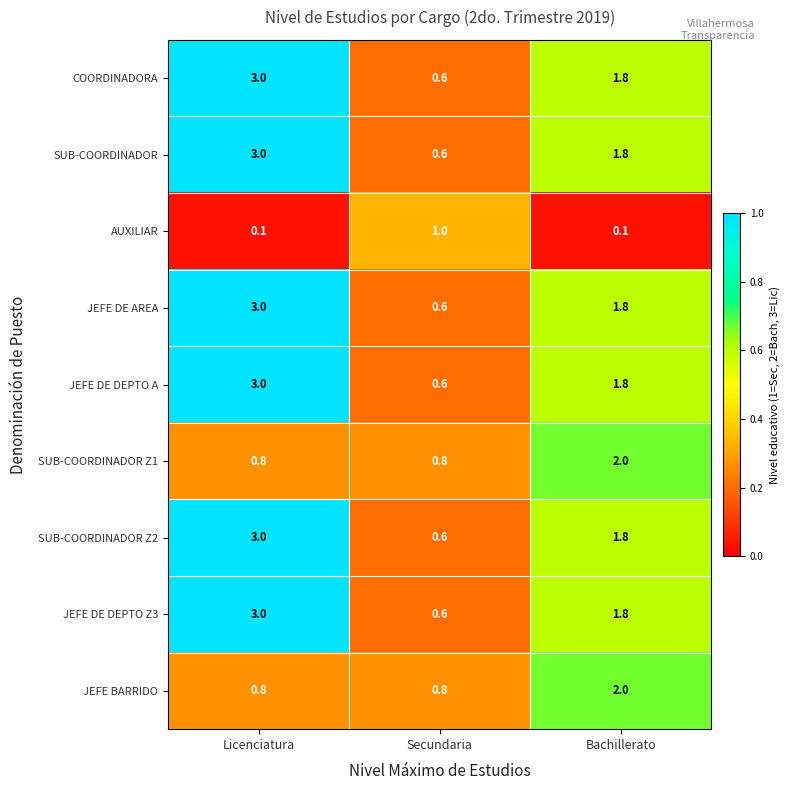

What is the approximate value of AUXILIAR at Secundaria?

1.0